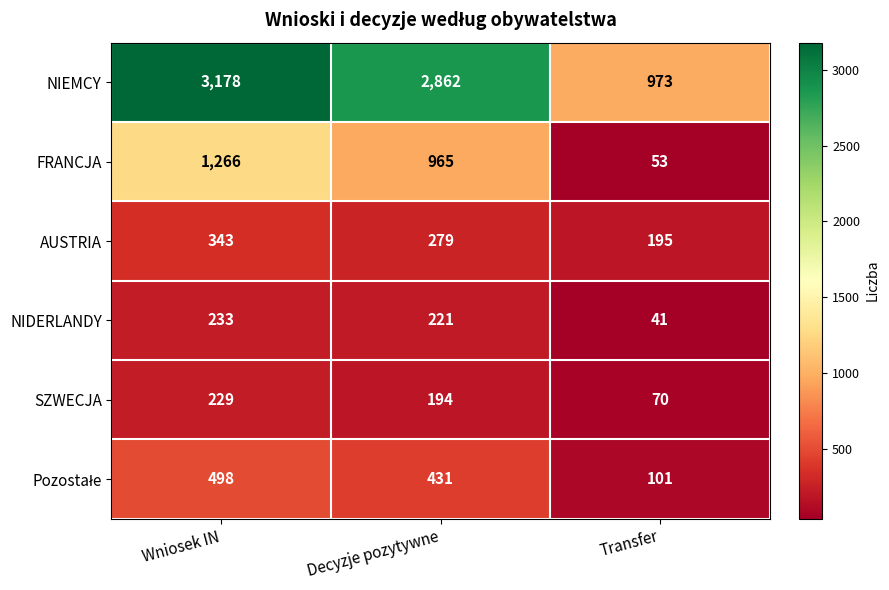

Which category has the highest value across all series?

Wniosek IN